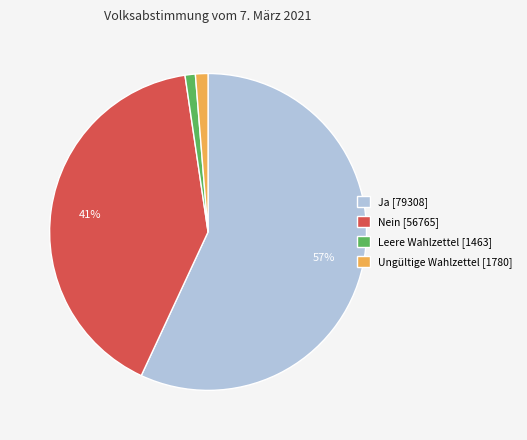

Do Ungültige Wahlzettel [1780] and Leere Wahlzettel [1463] together represent more than half of the pie?

No